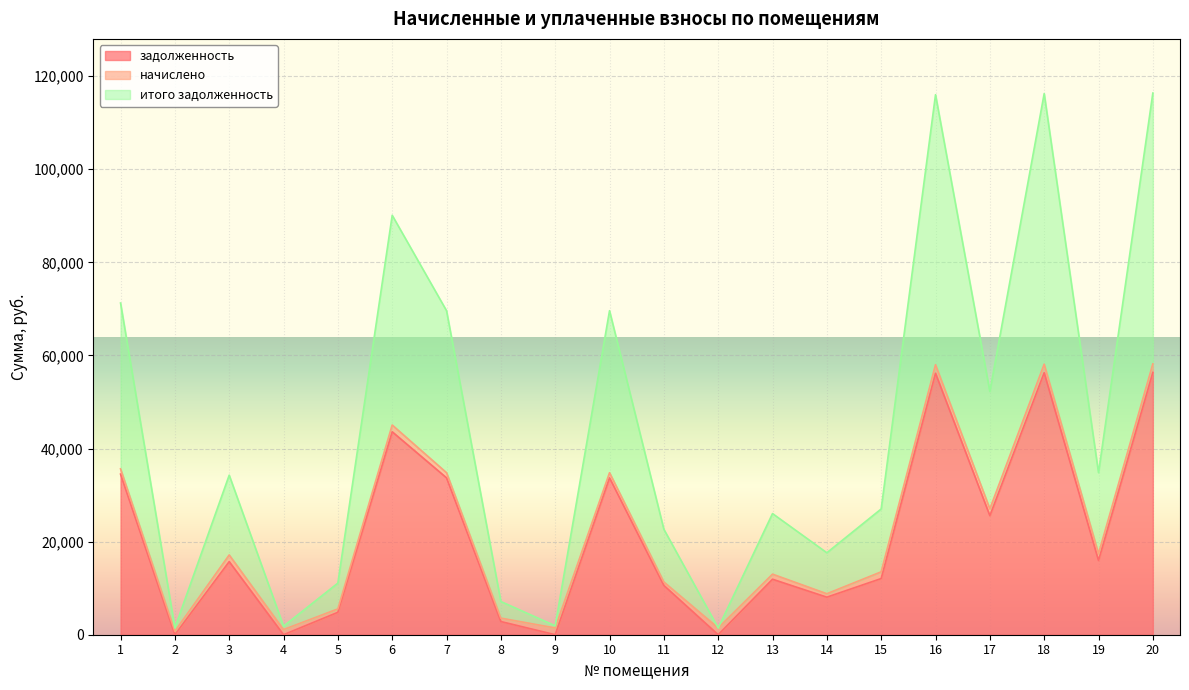

What is the difference between the maximum and minimum values in the задолженность series?

56351.5